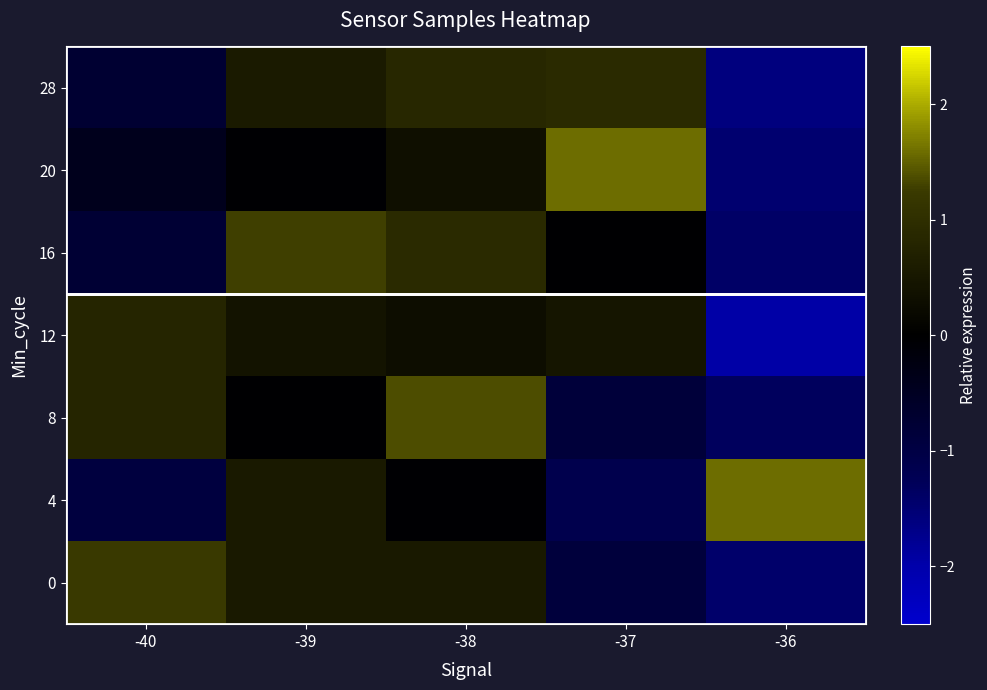

List the series in order of their peak value, highest first.

20, 4, 8, 16, 0, 28, 12